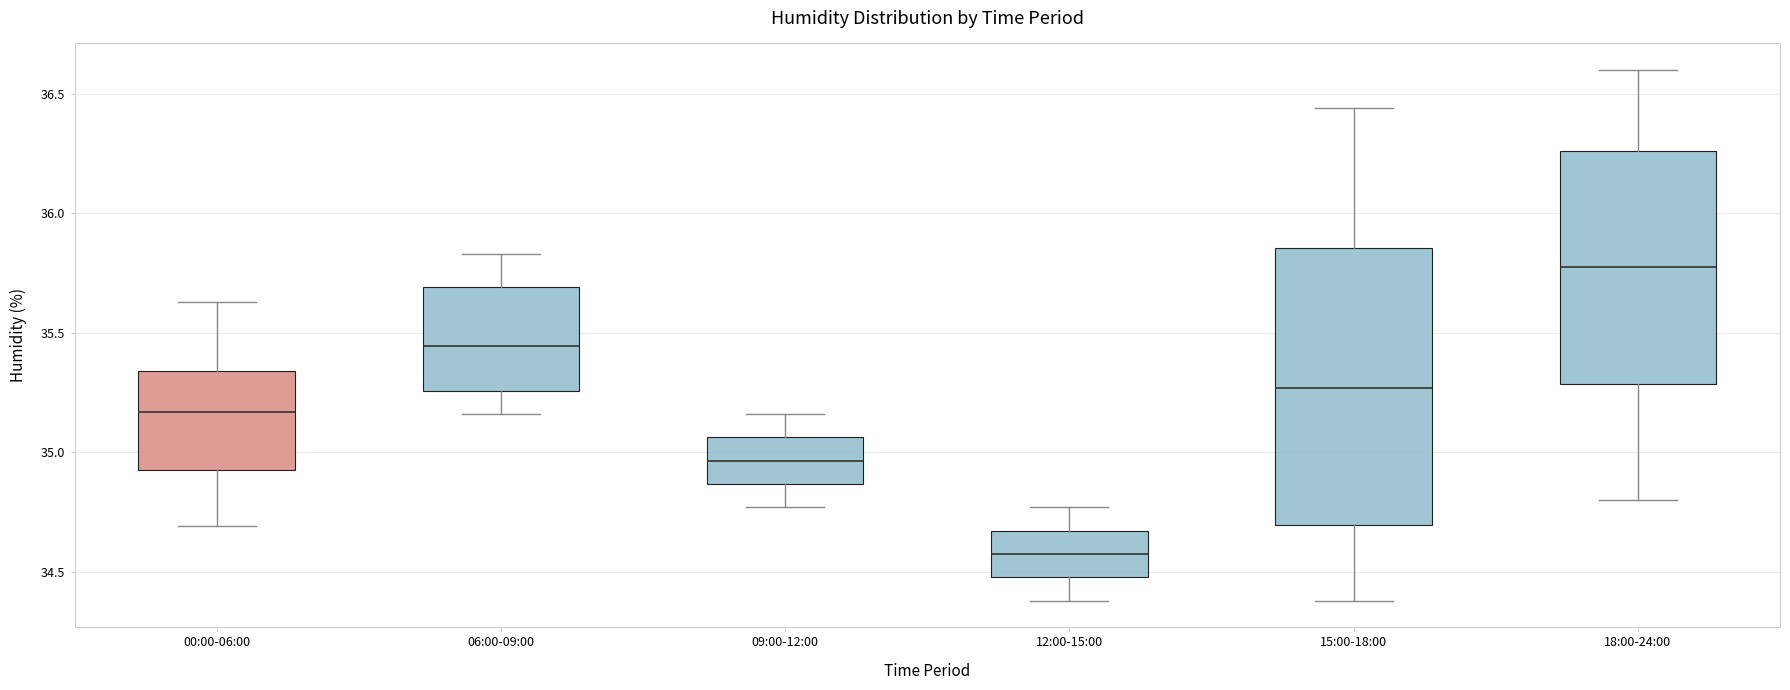

Where does the upper whisker of the box for 09:00-12:00 end on the y-axis? The values are not printed on the chart, so give them approximately, as read against the axis.

35.15